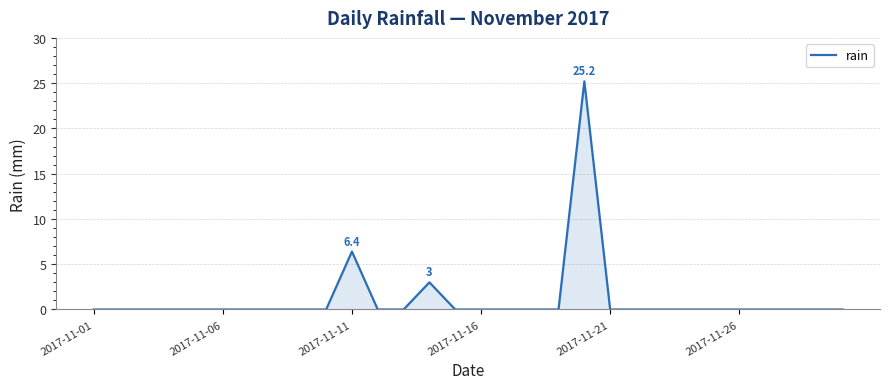

Reading left to right, list all the values displayed in this chart.

0.0	0.0	0.0	0.0	0.0	0.0	0.0	0.0	0.0	0.0	6.4	0.0	0.0	3.0	0.0	0.0	0.0	0.0	0.0	25.2	0.0	0.0	0.0	0.0	0.0	0.0	0.0	0.0	0.0	0.0